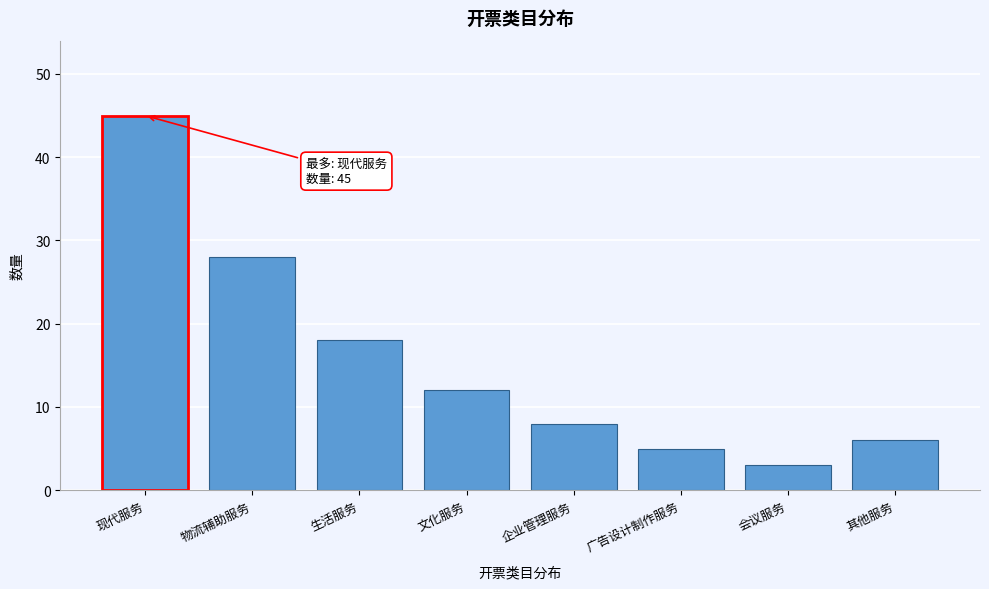

Reading left to right, transcribe all the data shown in this chart.

现代服务=45	物流辅助服务=28	生活服务=18	文化服务=12	企业管理服务=8	广告设计制作服务=5	会议服务=3	其他服务=6